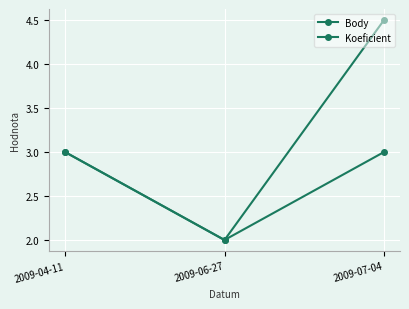

How many values in the Body series are below 3?

1